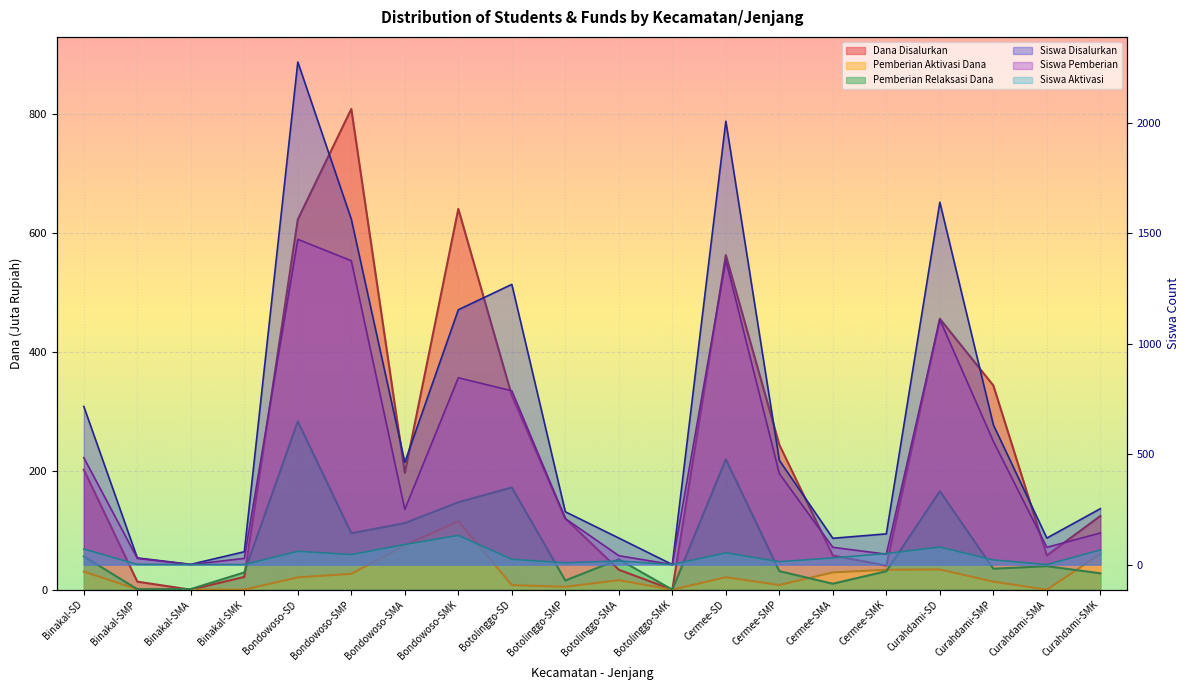

What is the difference between the highest and lowest values at Cermee-SMK?

108.0